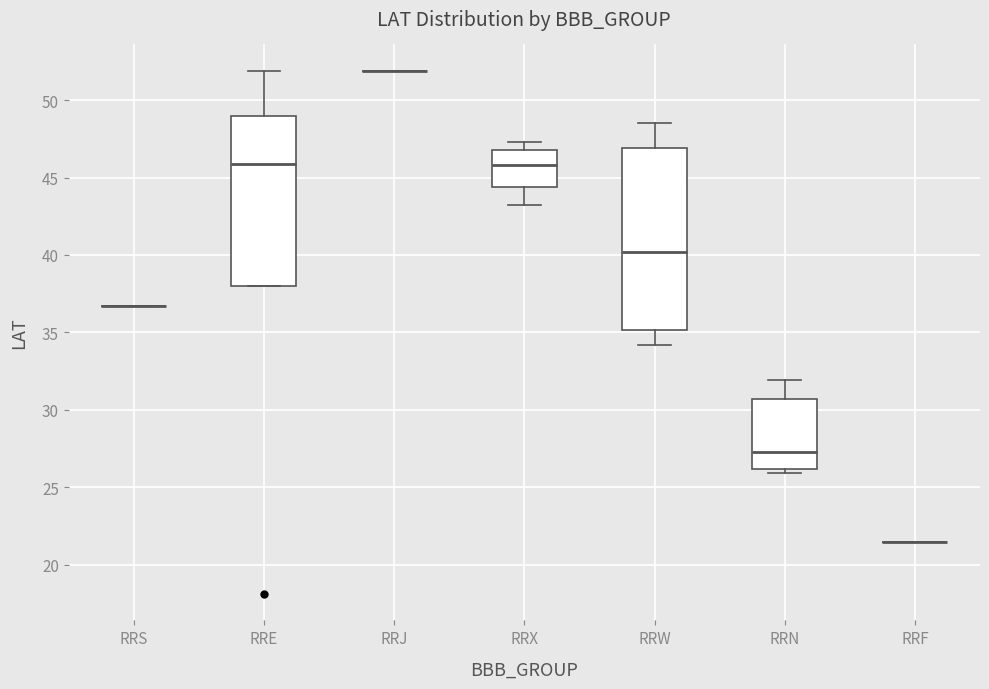

Where is the lower edge of the box for RRW on the y-axis? The values are not printed on the chart, so give them approximately, as read against the axis.

35.0